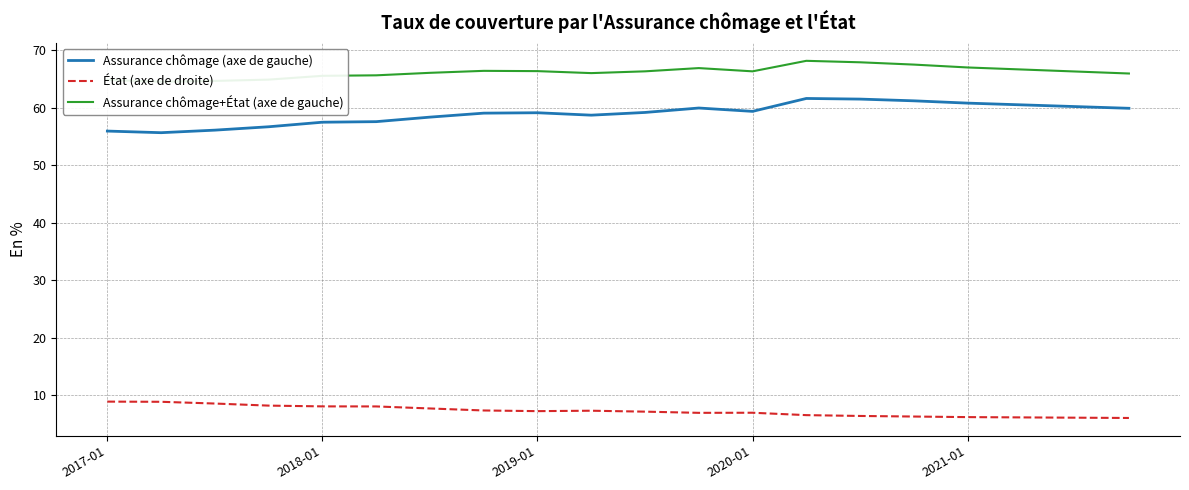

What is the maximum value for Assurance chômage (axe de gauche)?

61.6